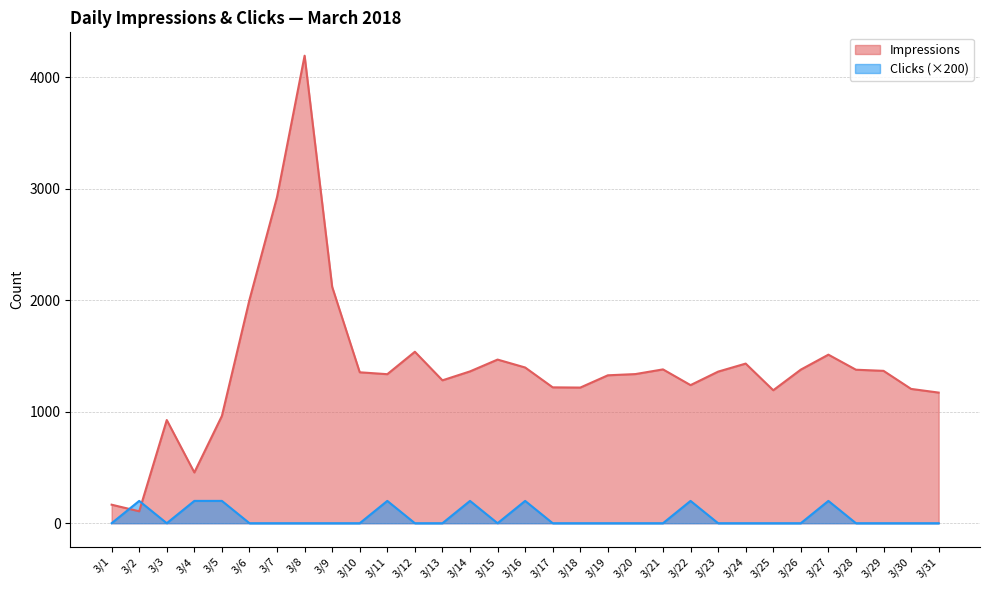

At which category is the sum across all series the highest?

3/8